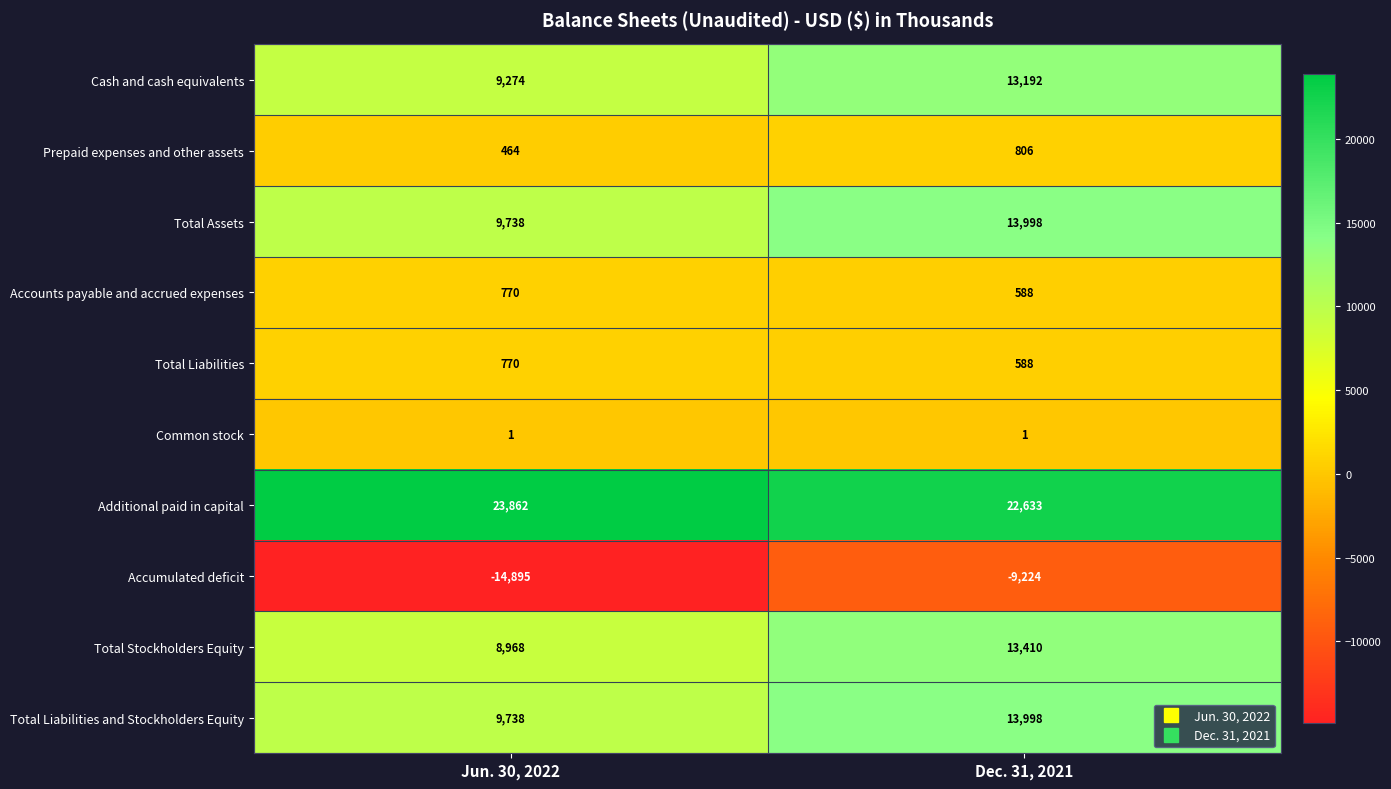

What is the sum of the Accounts payable and accrued expenses values at Dec. 31, 2021 and Jun. 30, 2022?

1358